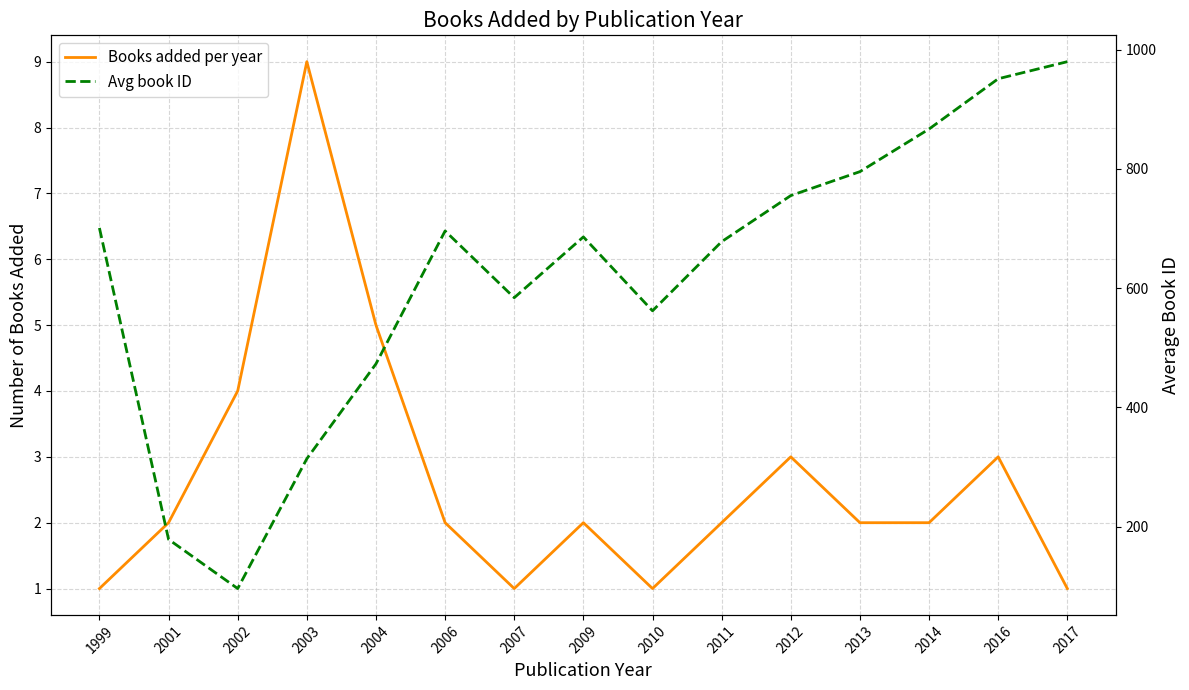

Is the value of Avg book ID at 2001 greater than the value of Books added per year at 2011?

Yes